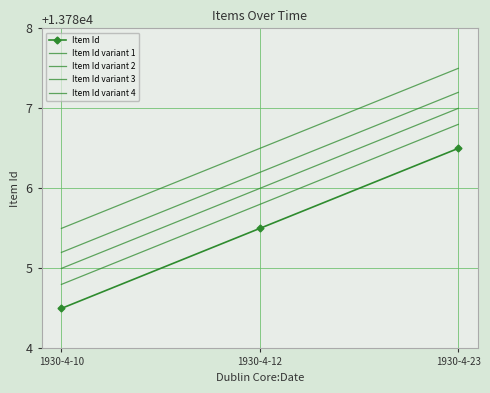

What value does the Item Id variant 2 series have at 1930-4-12?

13786.0